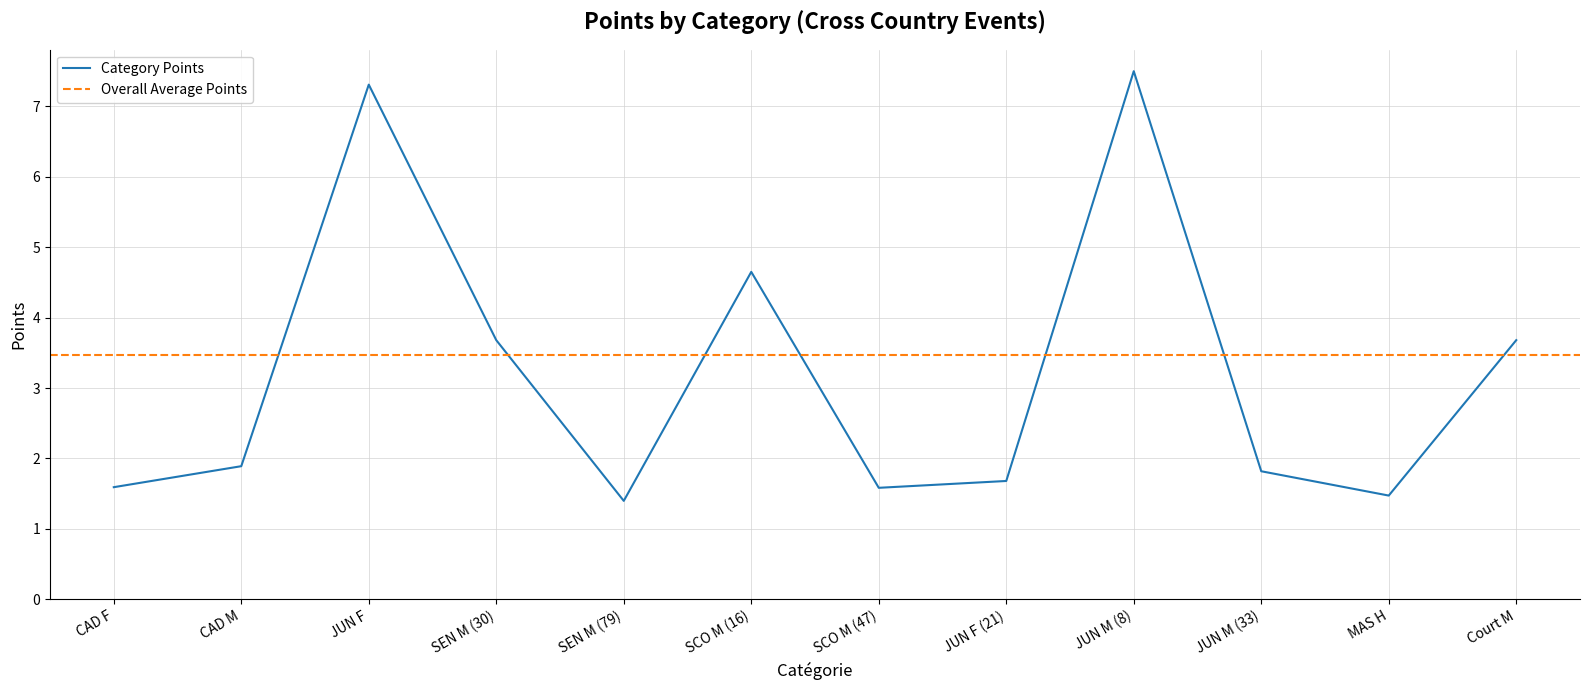

Reading right to left, what are all the values shown in this chart?

Court M=3.7	MAS H=1.5	JUN M (33)=1.8	JUN M (8)=7.5	JUN F (21)=1.7	SCO M (47)=1.6	SCO M (16)=4.6	SEN M (79)=1.4	SEN M (30)=3.7	JUN F=7.3	CAD M=1.9	CAD F=1.6